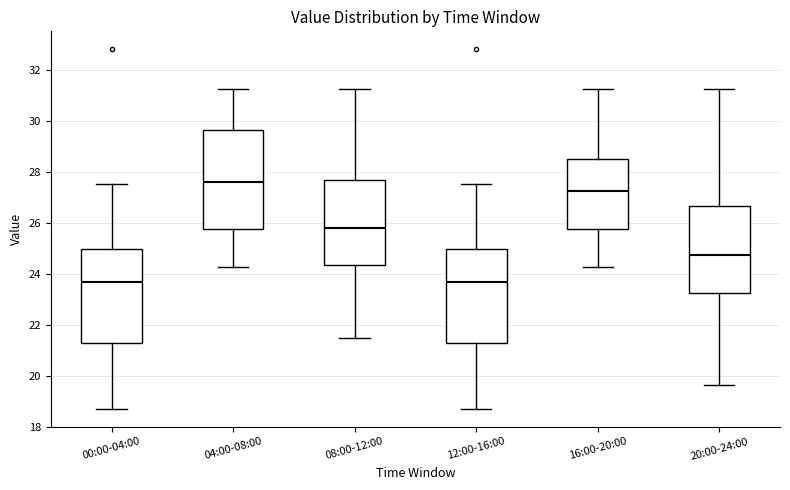

Reading left to right, transcribe this box plot: for each box, give where its median line is, the range the box spans, and where its two whiskers end, as read against the y-axis. The values are not printed on the chart, so give them approximately, as read against the axis.

00:00-04:00: median 23.6, box 21.2 to 25.0, whiskers 18.8 to 27.6
04:00-08:00: median 27.6, box 25.8 to 29.6, whiskers 24.2 to 31.2
08:00-12:00: median 25.8, box 24.4 to 27.6, whiskers 21.4 to 31.2
12:00-16:00: median 23.6, box 21.2 to 25.0, whiskers 18.8 to 27.6
16:00-20:00: median 27.2, box 25.8 to 28.6, whiskers 24.2 to 31.2
20:00-24:00: median 24.8, box 23.2 to 26.6, whiskers 19.6 to 31.2